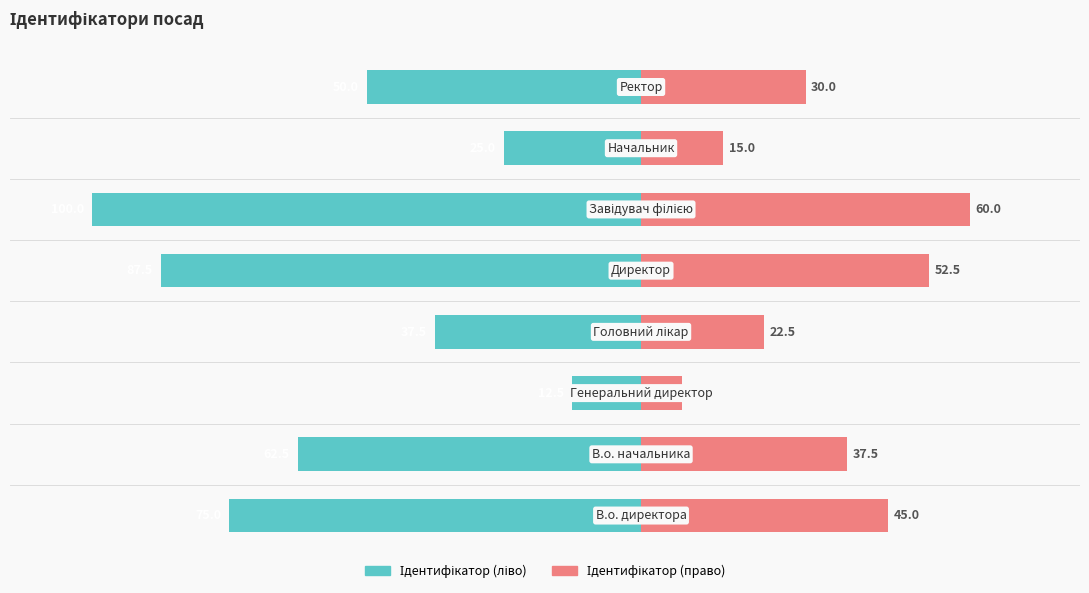

Rank the series by their maximum value, from highest to lowest.

Ідентифікатор (право), Ідентифікатор (ліво)